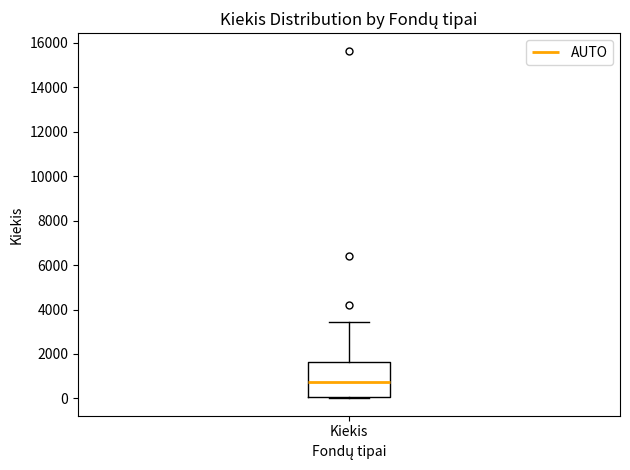

Transcribe this box plot: give where the median line is, the range the box spans, and where the two whiskers end, as read against the y-axis. The values are not printed on the chart, so give them approximately, as read against the axis.

median 800, box 0 to 1600, whiskers 0 to 3400